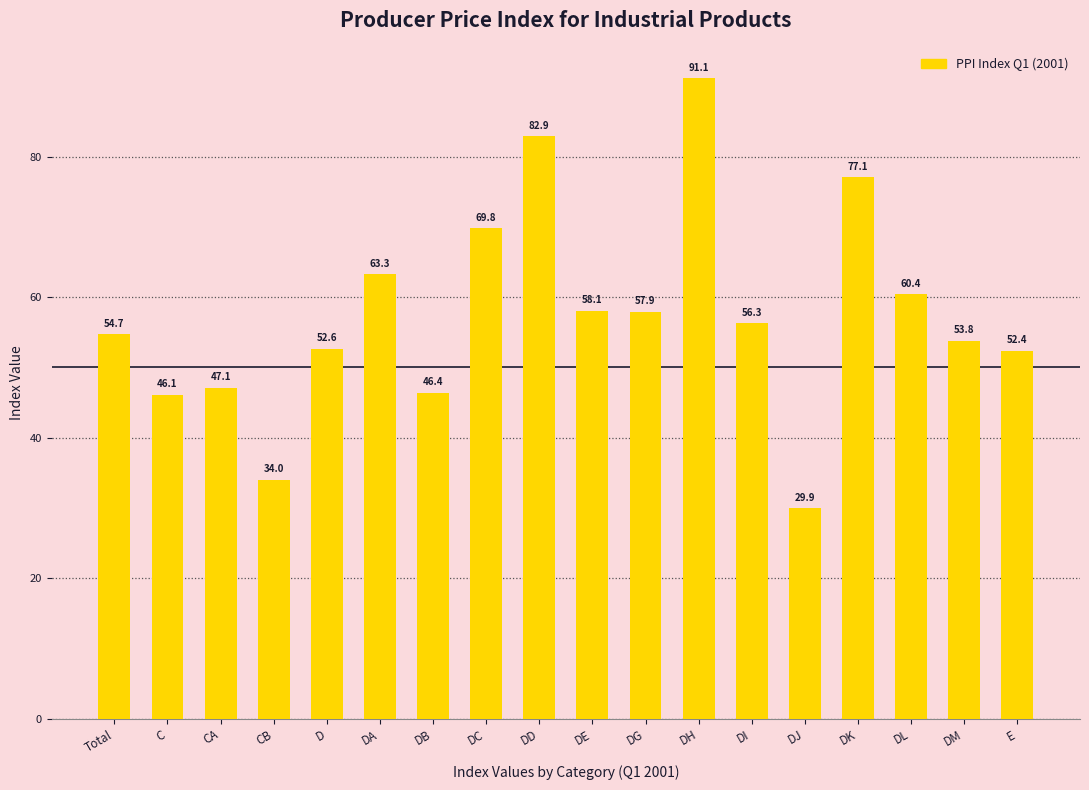

The value at DG is 79.7. True or false?

False